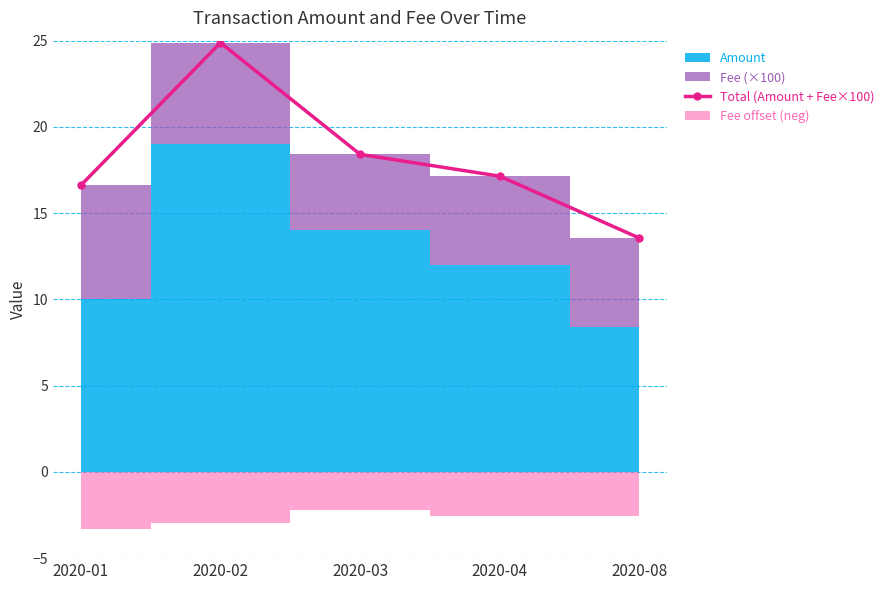

How many values exceed 17?

3